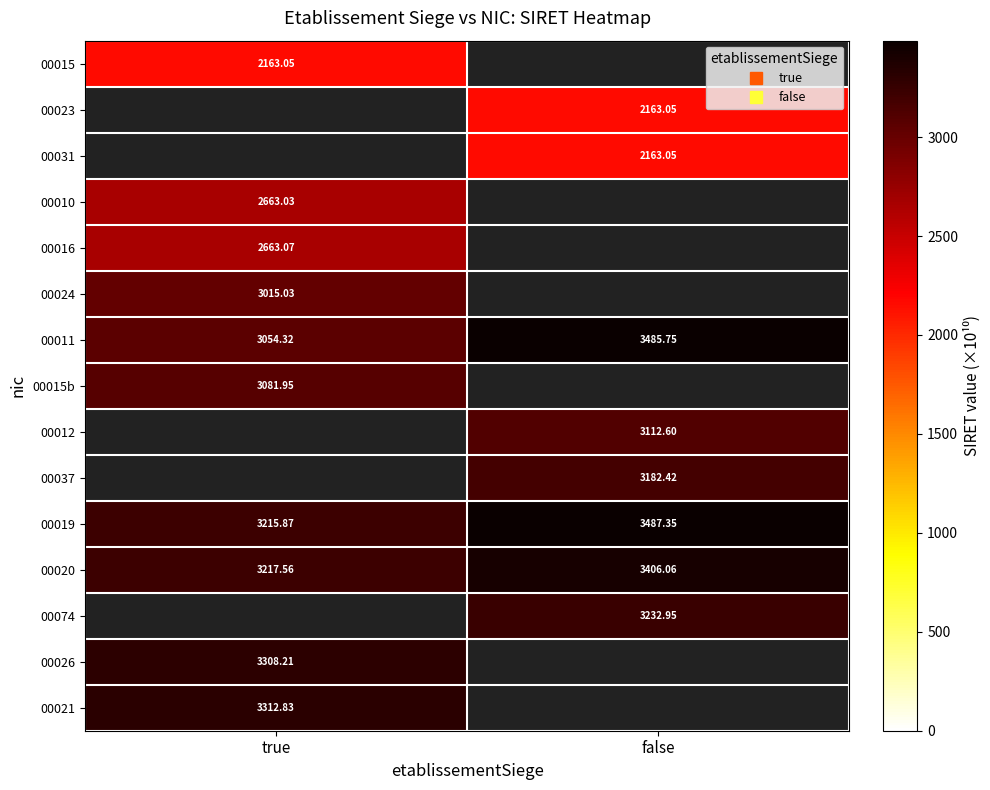

Between true and false, which series saw the biggest shift?

00011